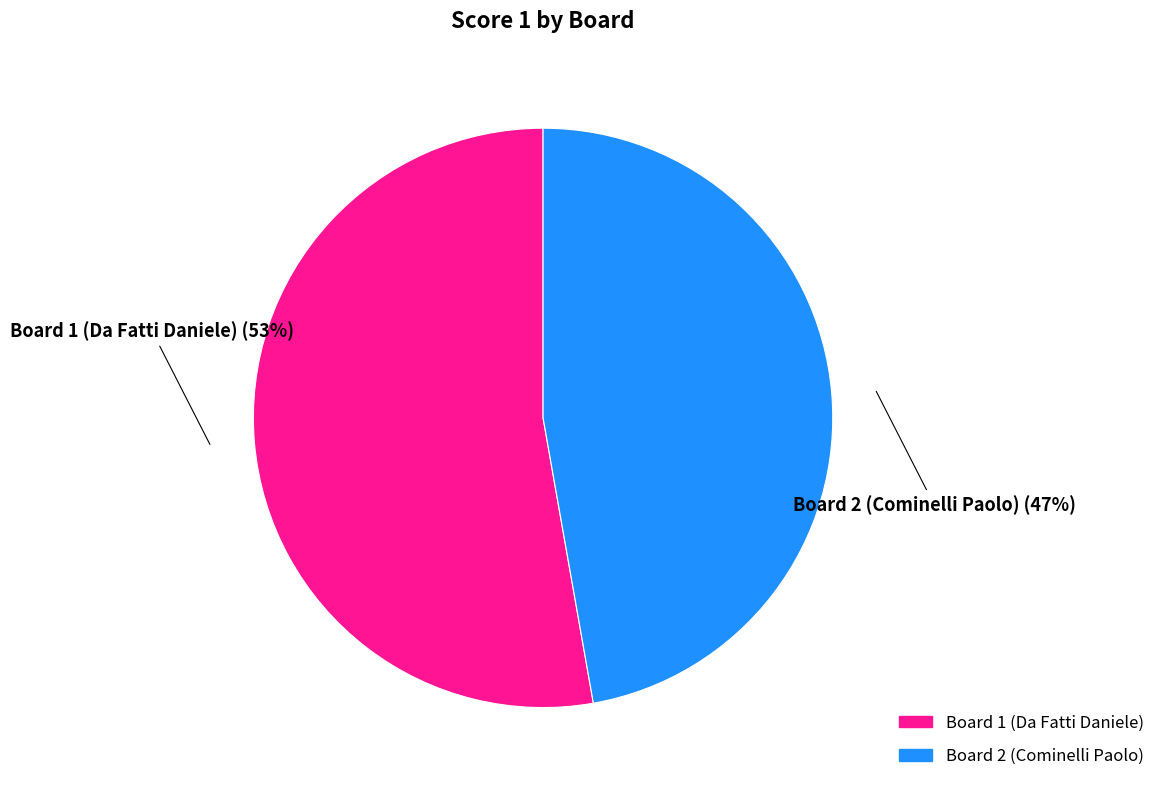

How many segments does this pie chart have?

2